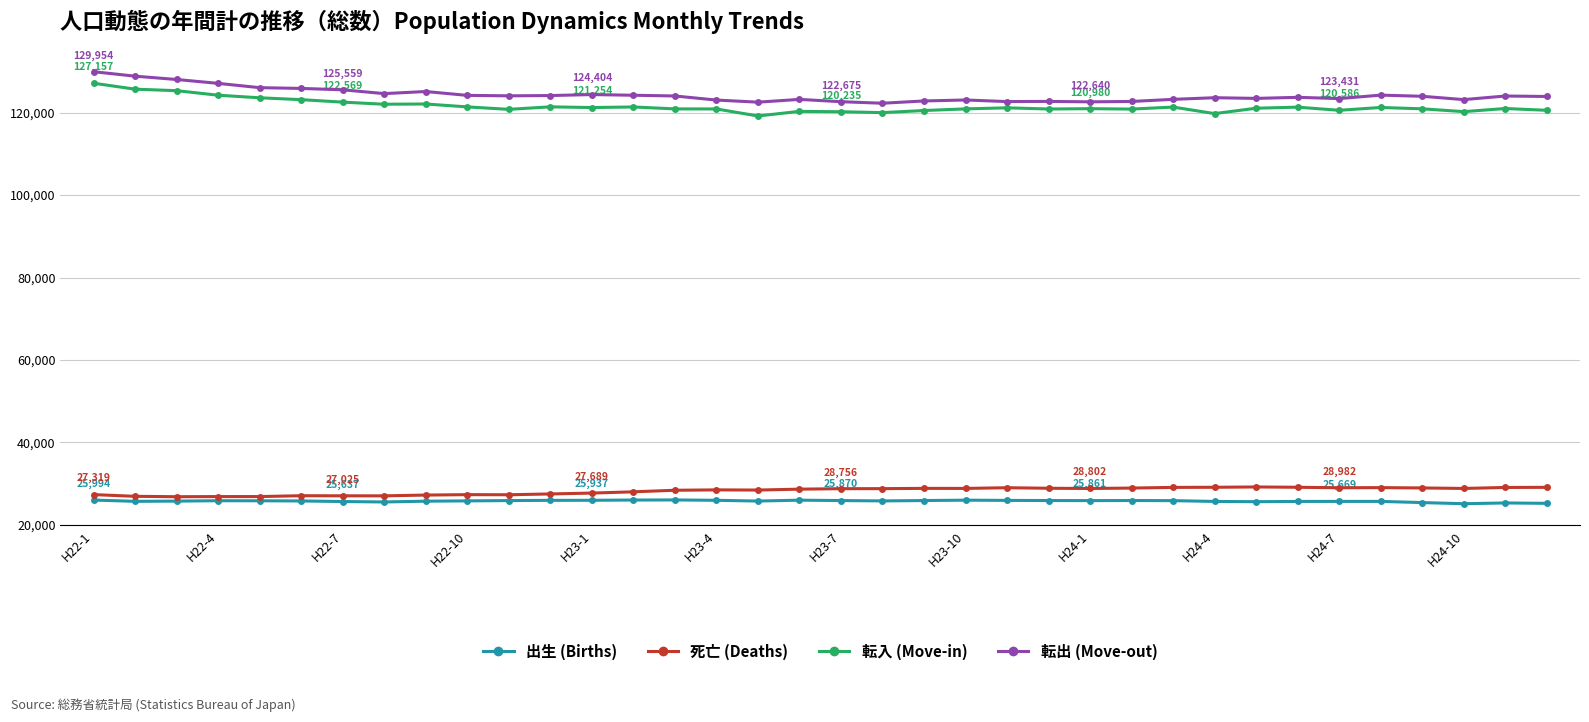

At how many categories does at least one series exceed 102200?

36